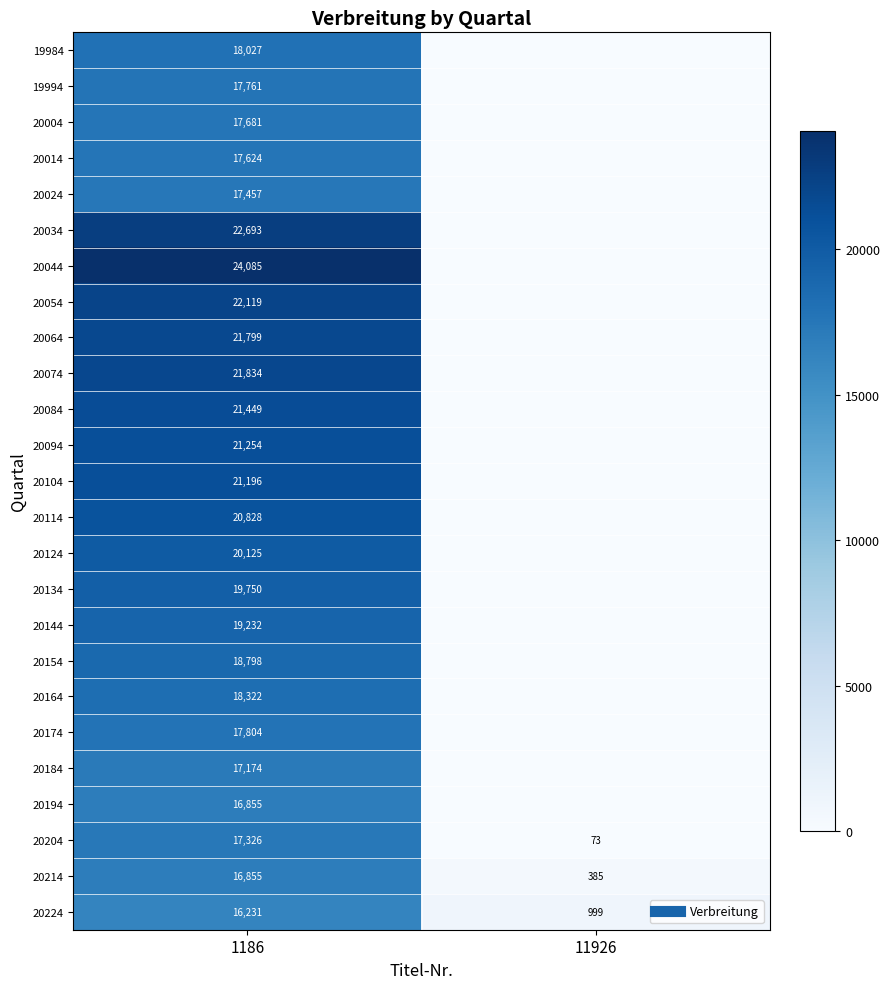

True or false: 20134 has a value of 0 at 11926.

True